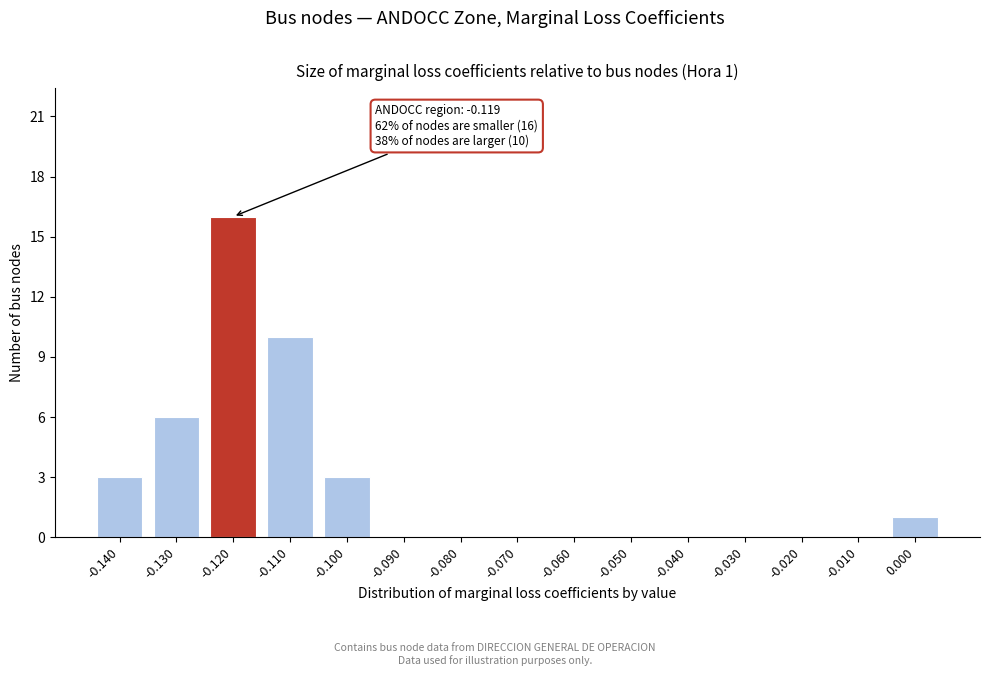

Reading right to left, what are all the values shown in this chart?

0.000=1	-0.010=0	-0.020=0	-0.030=0	-0.040=0	-0.050=0	-0.060=0	-0.070=0	-0.080=0	-0.090=0	-0.100=3	-0.110=10	-0.120=16	-0.130=6	-0.140=3